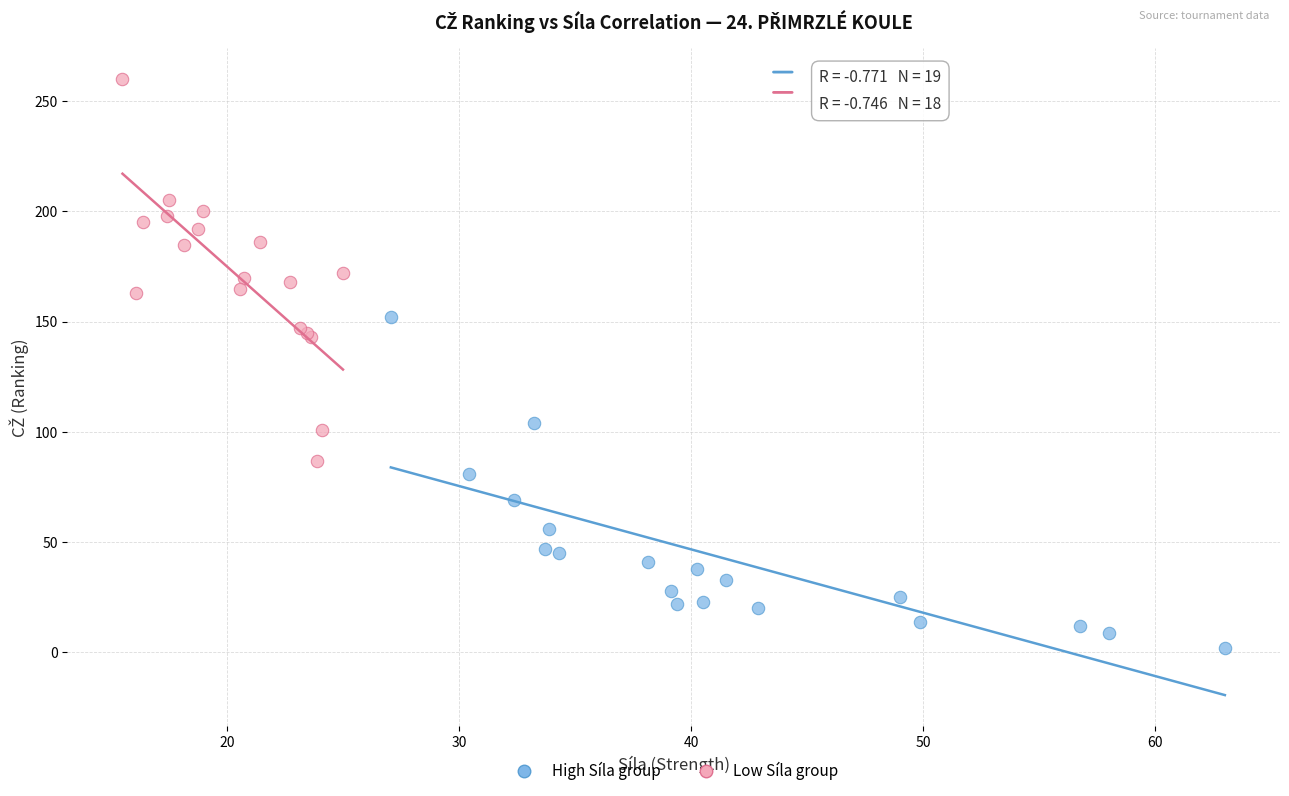

Which series contains the highest Y value?

Low Síla group